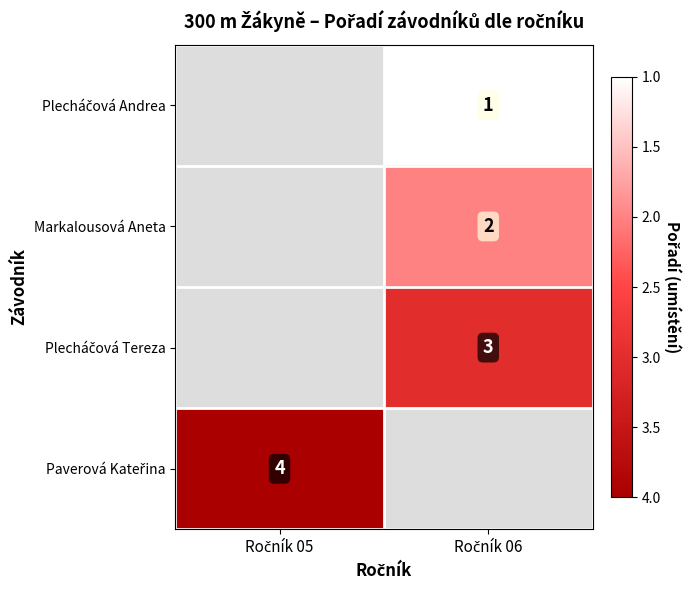

The Markalousová Aneta series shows 0.4 at Ročník 06. True or false?

False